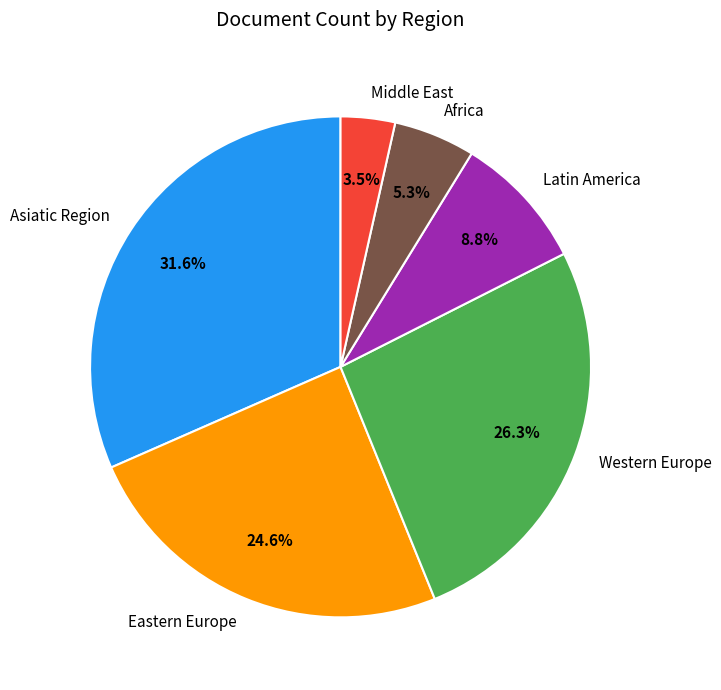

What percentage is NOT represented by Latin America?

91.2%